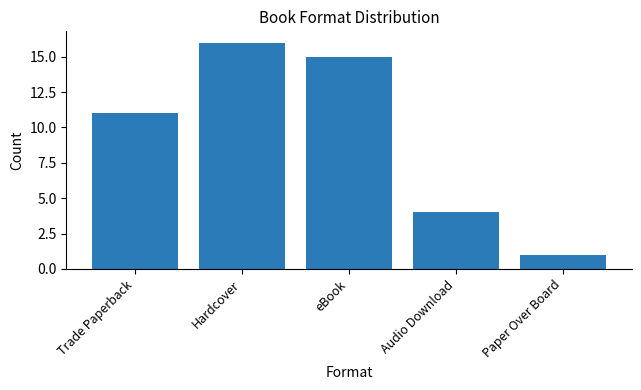

What is the smallest value displayed?

1